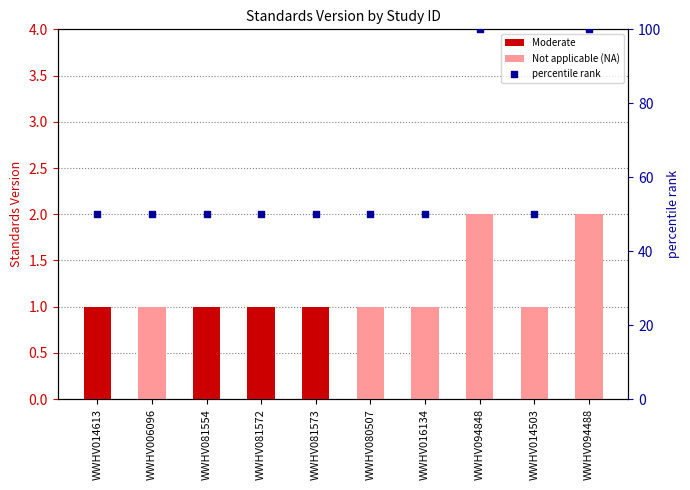

Between WWHV094848 and WWHV080507, which is larger?

WWHV094848